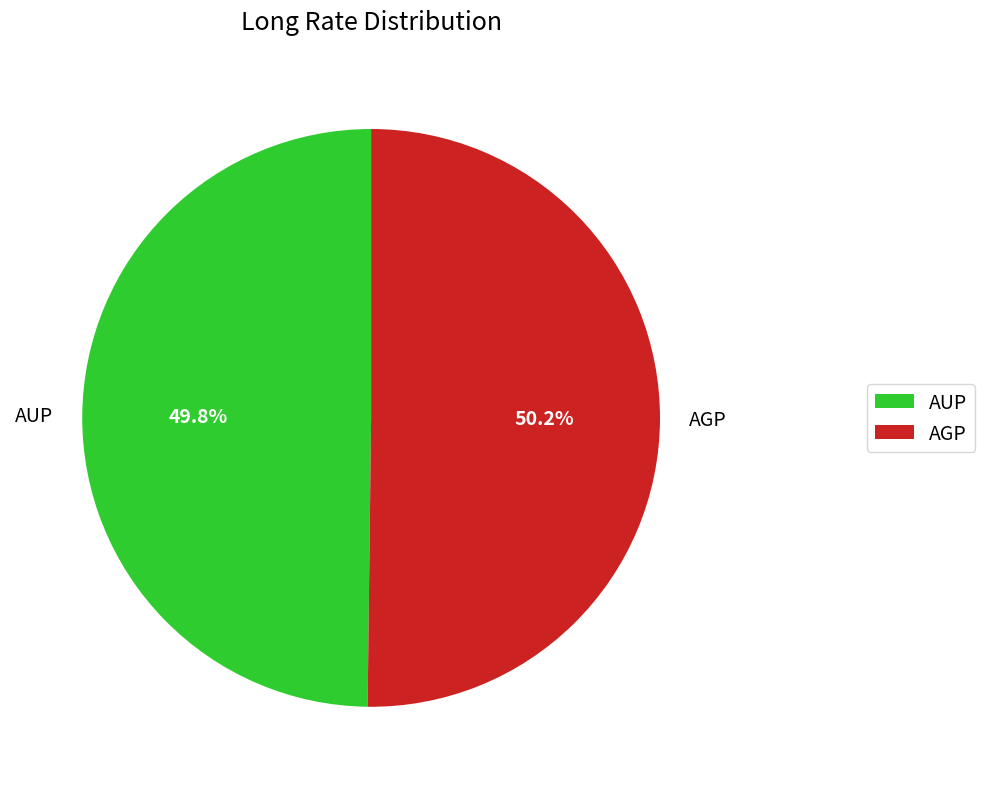

To the nearest percent, what portion does AUP represent?

50%